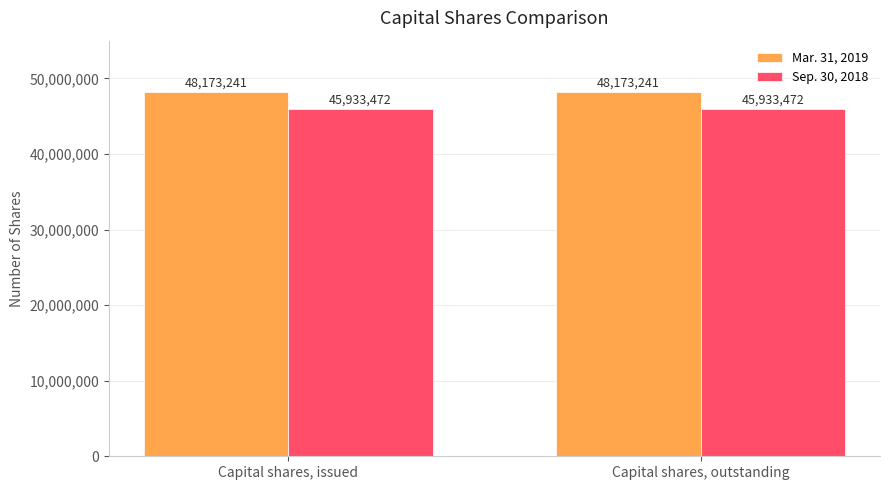

What is the sum of all Sep. 30, 2018 values?

91866944